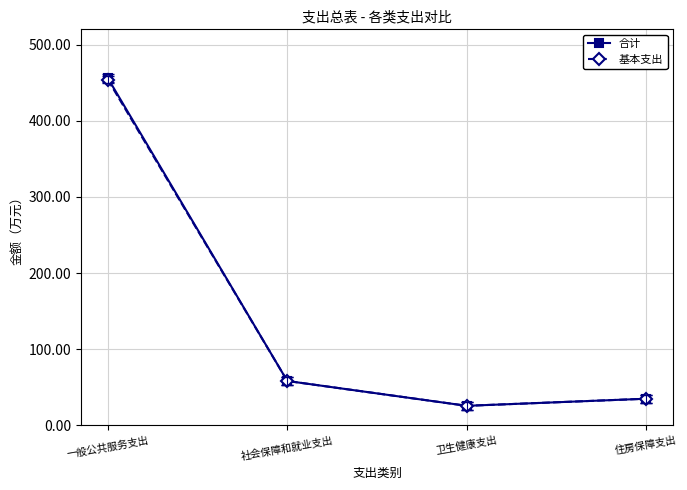

What is the difference between the second highest and second lowest values in the 合计 series?

23.3